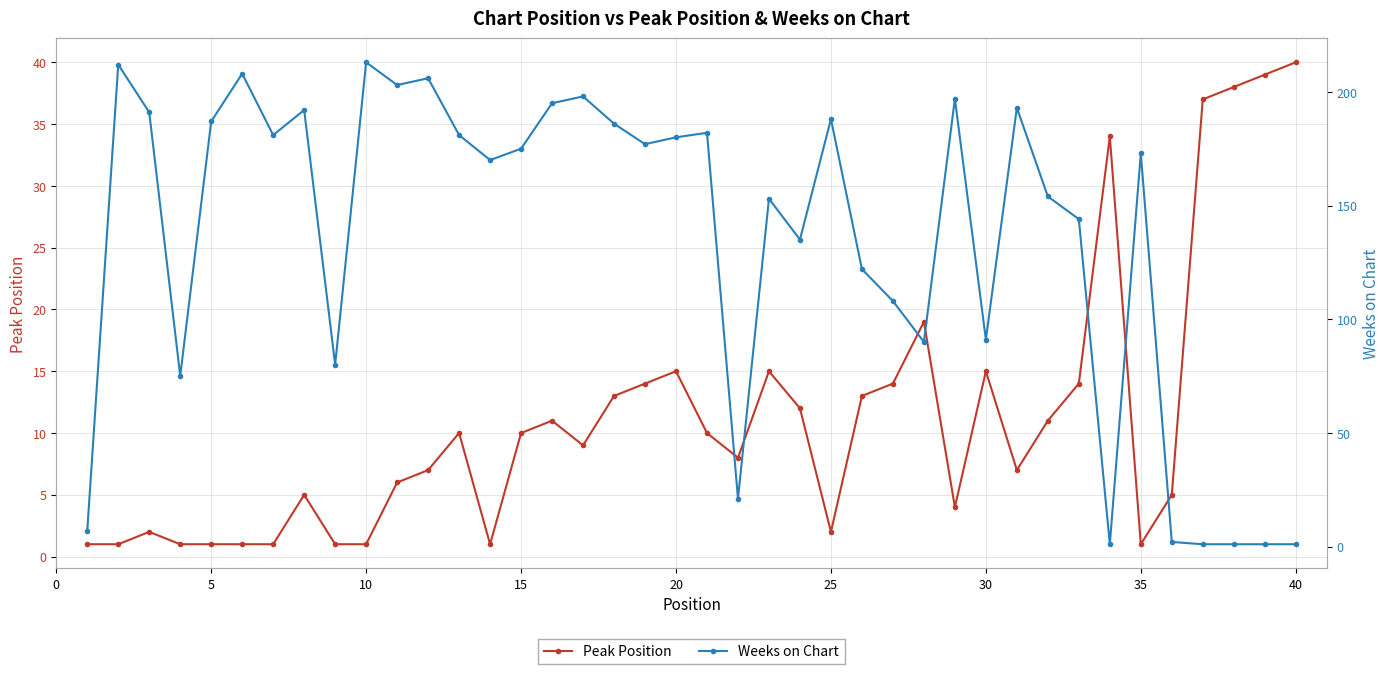

Does the chart display data point markers on the line(s)?

Yes